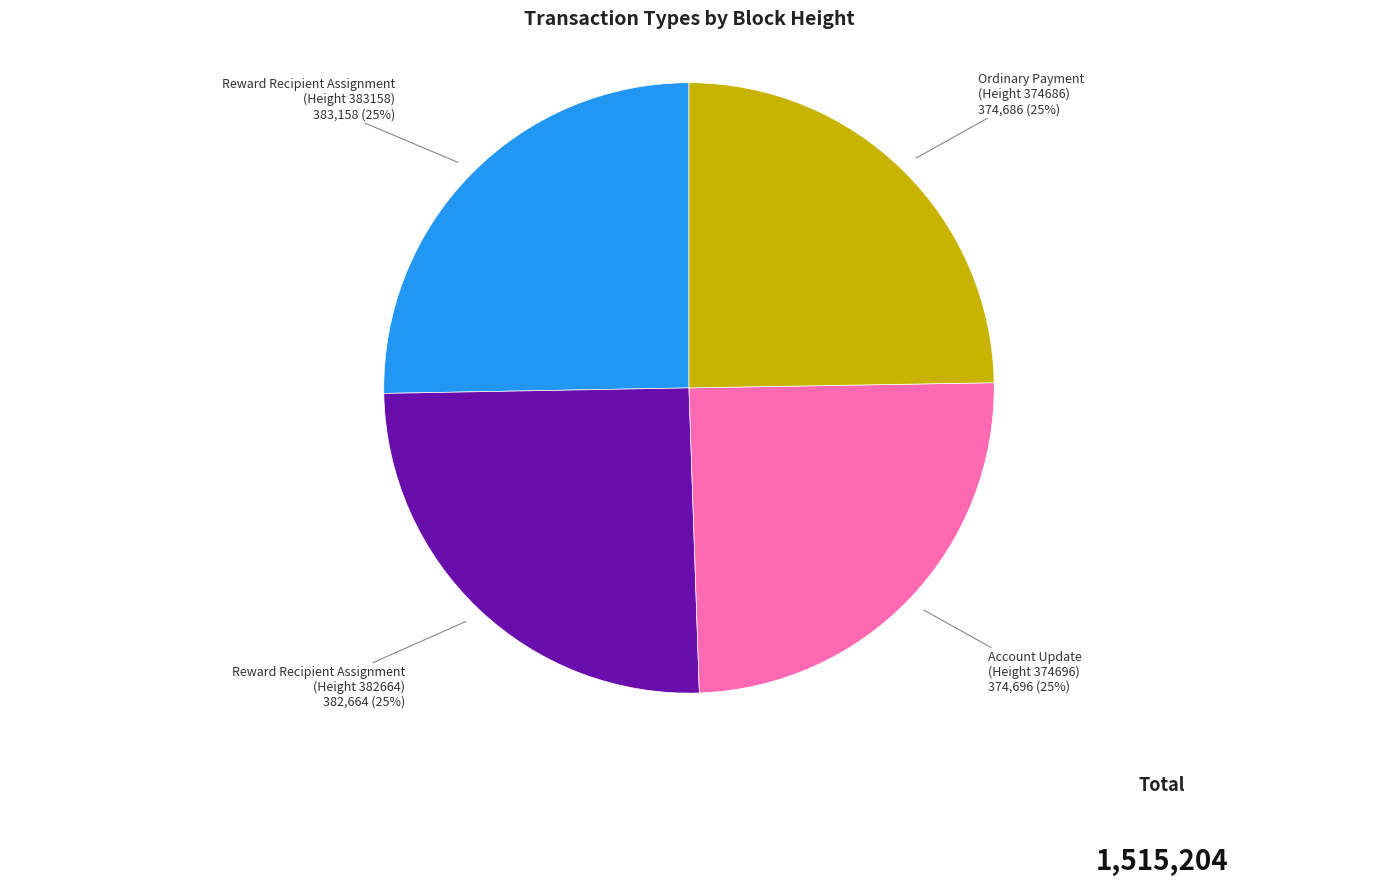

The Ordinary Payment (Height 374686) slice represents 25% of the pie. True or false?

True